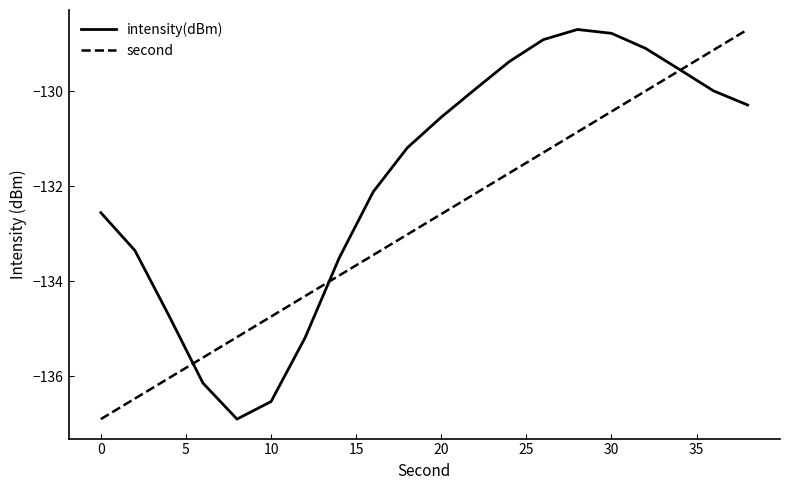

What is the minimum value for intensity(dBm)?

-136.9